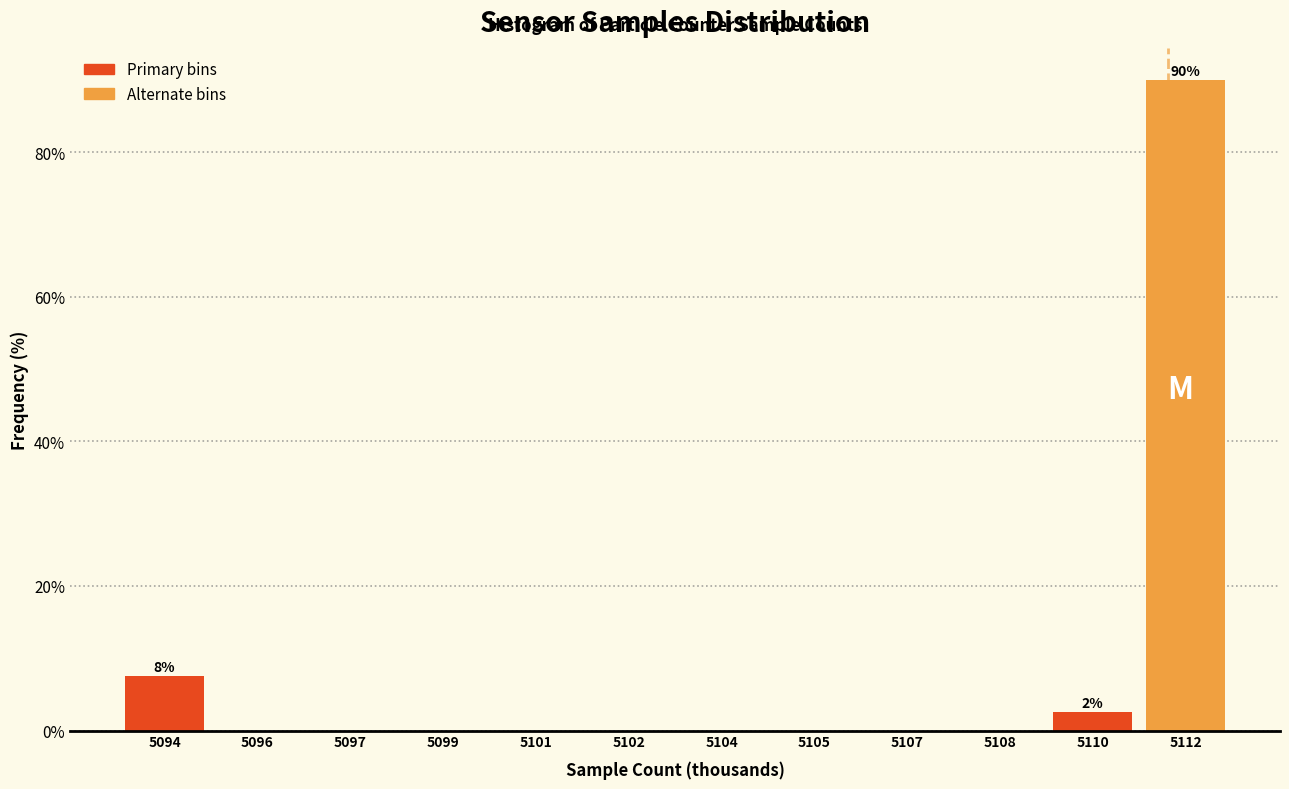

Reading left to right, extract all data points from this chart.

5094=7.5	5096=0.0	5097=0.0	5099=0.0	5101=0.0	5102=0.0	5104=0.0	5105=0.0	5107=0.0	5108=0.0	5110=2.5	5112=90.0